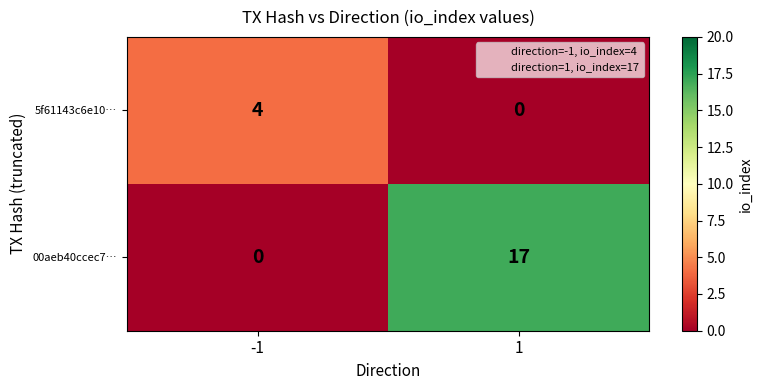

Reading right to left, list all the values displayed in this chart.

5f61143c6e10…: 1=0	-1=4
00aeb40ccec7…: 1=17	-1=0